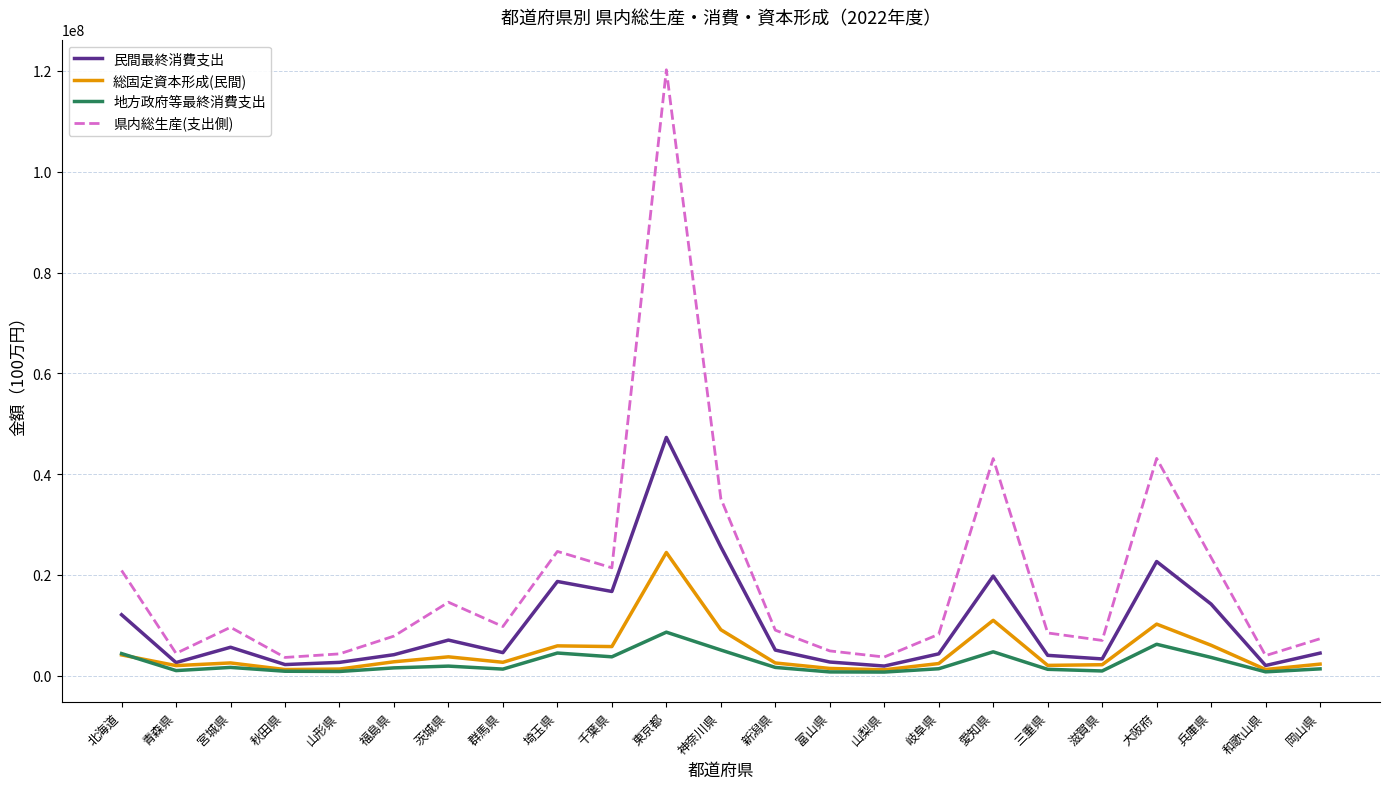

Is this an area chart (filled region under the line)?

No